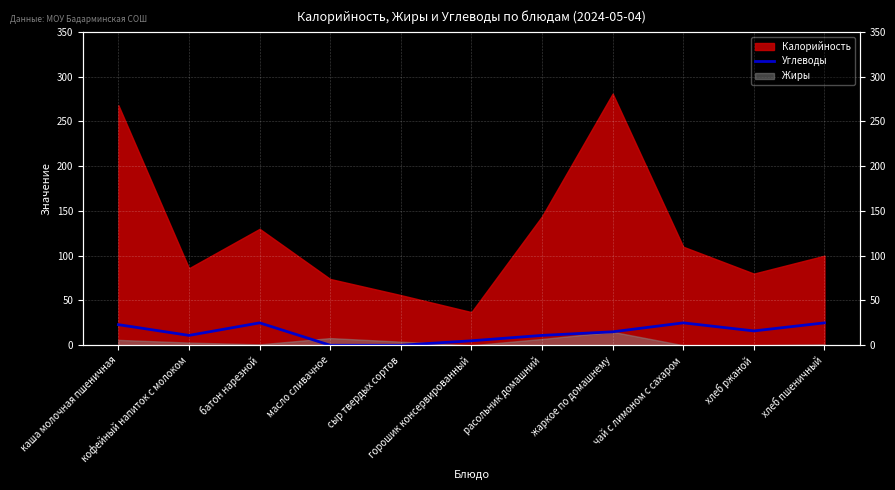

List the labels in order of value, largest first.

батон нарезной, чай с лимоном с сахаром, хлеб пшеничный, каша молочная пшеничная, хлеб ржаной, жаркое по домашнему, кофейный напиток с молоком, расольник домашний, горошик консервированный, масло сливачное, сыр твердых сортов